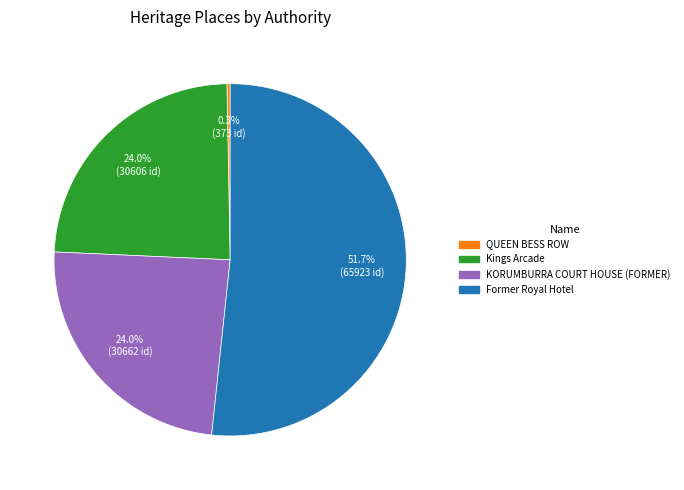

Which has a higher value, KORUMBURRA COURT HOUSE (FORMER) or QUEEN BESS ROW?

KORUMBURRA COURT HOUSE (FORMER)